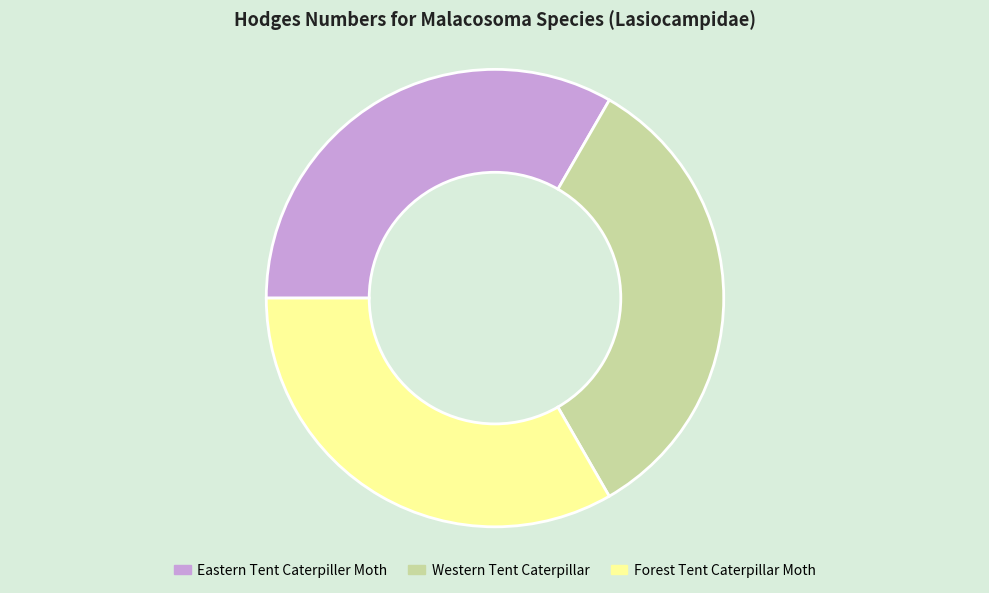

Is it true that Western Tent Caterpillar is 21% of the pie?

False